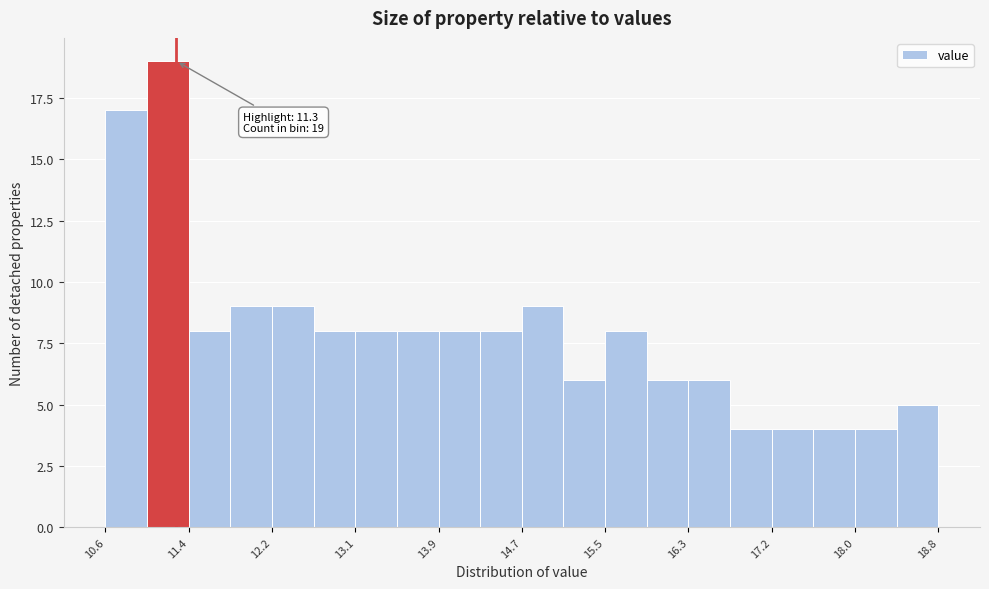

Over which range of the x-axis is the bar tallest?

11.01 to 11.42